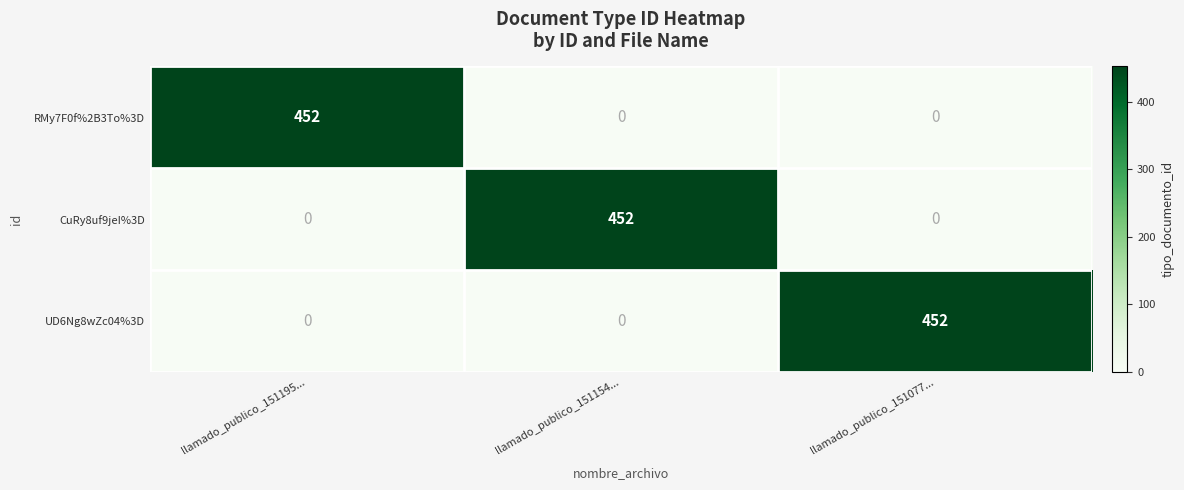

At how many categories does at least one series exceed 326?

3